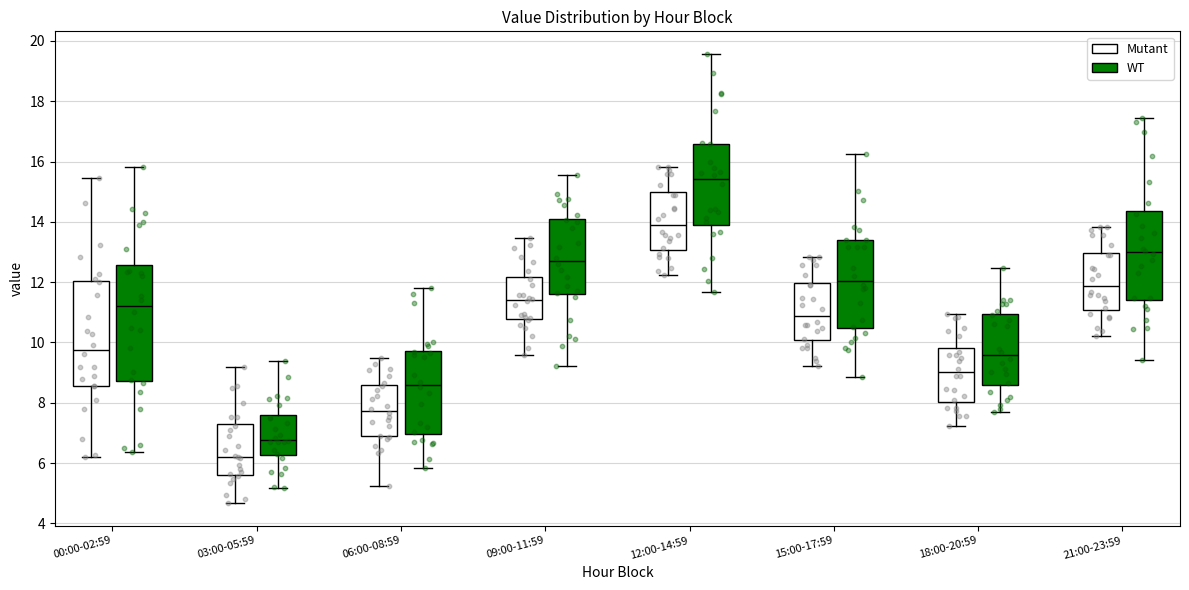

Comparing the boxes themselves (not the whiskers), which one is the tallest?

00:00-02:59 (WT)